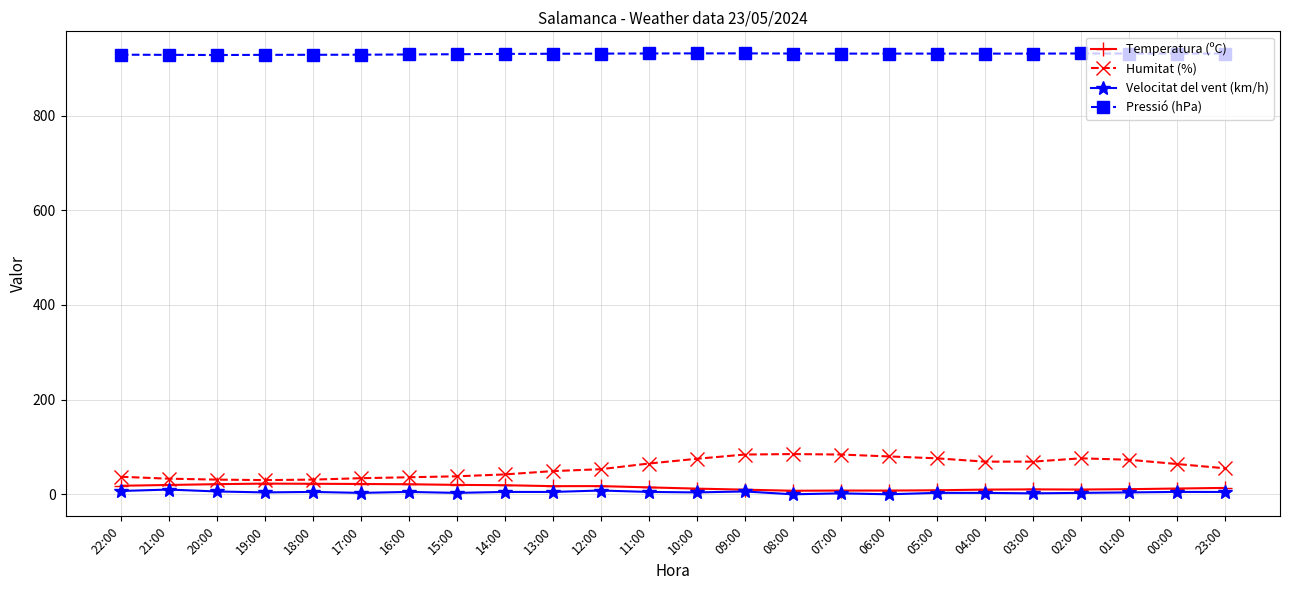

True or false: Velocitat del vent (km/h) and Humitat (%) cross at least once.

False